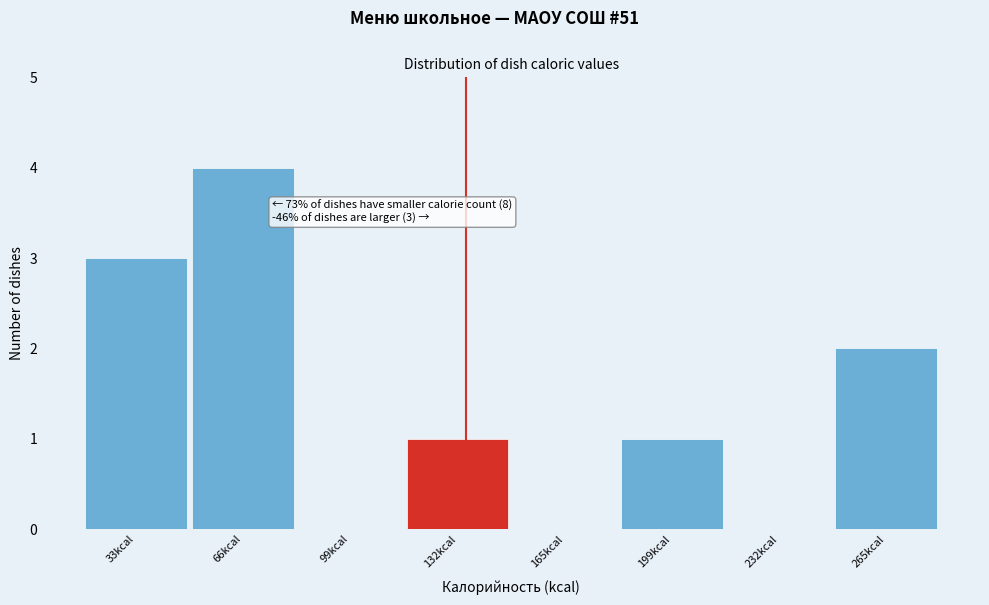

Over which range of the x-axis is the bar tallest?

50 to 85